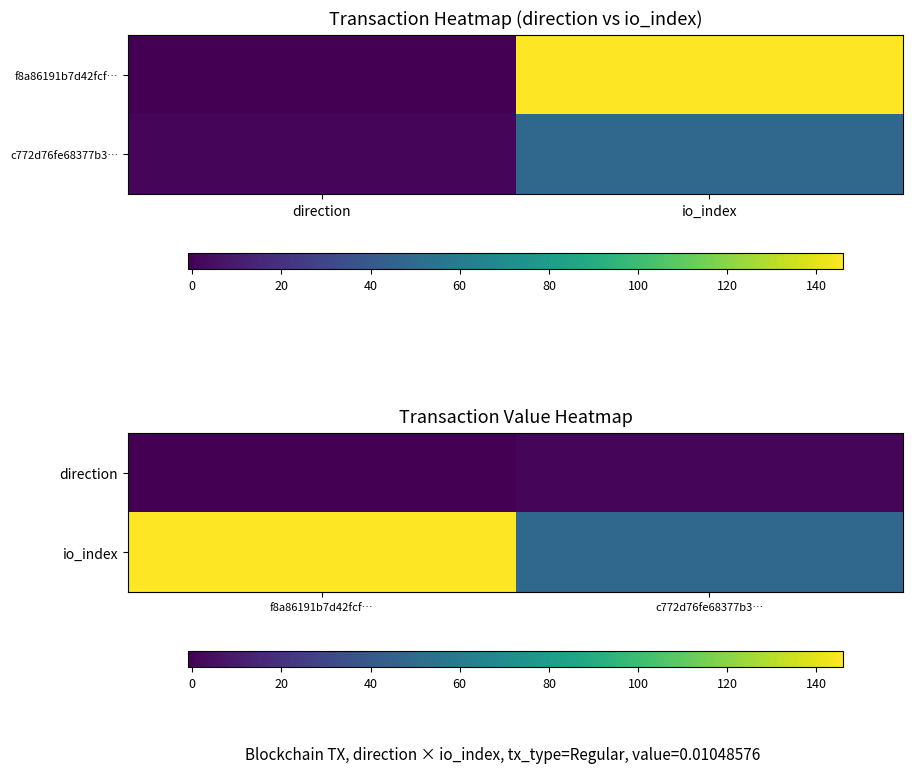

The value of direction at f8a86191b7d42fcf… is -1. True or false?

False